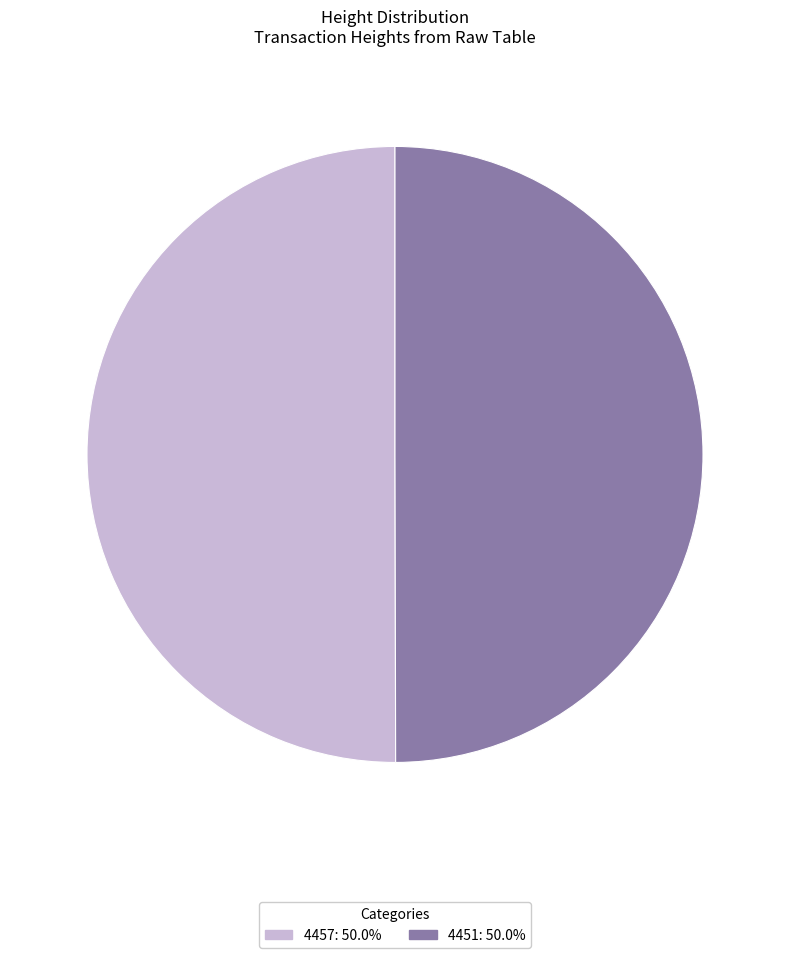

Combined, do 4457 and 4451 account for over 50%?

Yes